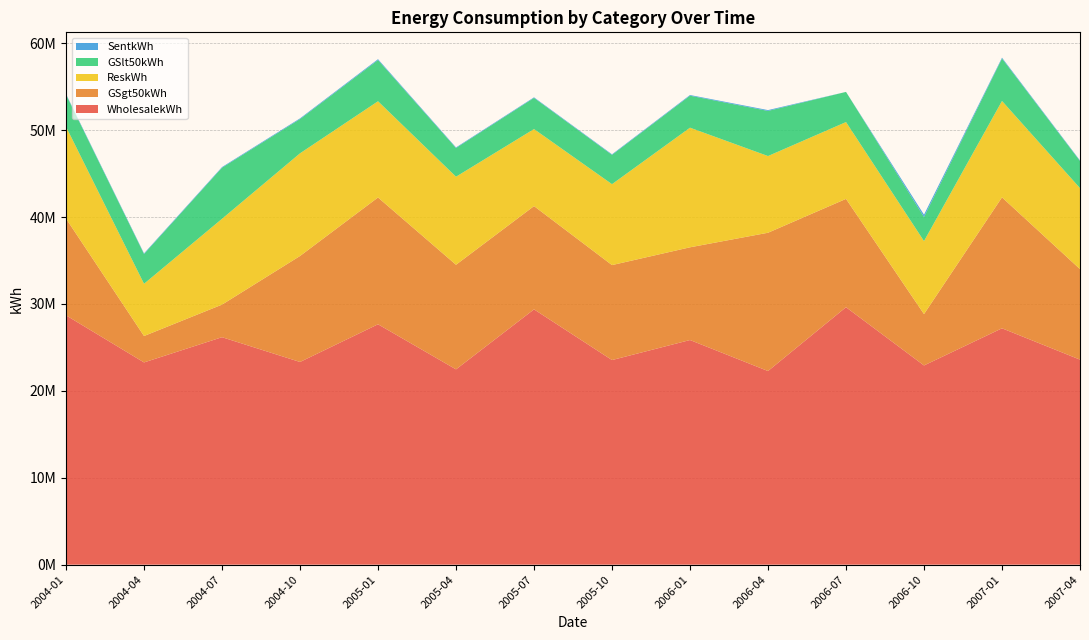

Reading left to right, list all the values displayed in this chart.

WholesalekWh: 2004-01=28693640.5	2004-04=23274372.1	2004-07=26178025.3	2004-10=23326241.9	2005-01=27664602.7	2005-04=22475955.9	2005-07=29382212.7	2005-10=23546882.8	2006-01=25852276.9	2006-04=22283329.6	2006-07=29630152.7	2006-10=22925914.9	2007-01=27202240.4	2007-04=23595534.1
ReskWh: 2004-01=10573467.8	2004-04=6009298.8	2004-07=9876509.3	2004-10=11816412.9	2005-01=11073605.6	2005-04=10133602.6	2005-07=8864774.8	2005-10=9312483.9	2006-01=13765858.9	2006-04=8826424.1	2006-07=8840656.0	2006-10=8400039.7	2007-01=11091777.1	2007-04=9317644.7
GSlt50kWh: 2004-01=3680938.5	2004-04=3428701.9	2004-07=5881352.7	2004-10=3941166.4	2005-01=4742760.4	2005-04=3302299.5	2005-07=3587203.7	2005-10=3370696.4	2006-01=3682903.4	2006-04=5193261.4	2006-07=3470433.3	2006-10=2768515.1	2007-01=4883618.8	2007-04=3122867.8
GSgt50kWh: 2004-01=11135071.4	2004-04=3040258.5	2004-07=3750151.5	2004-10=12197451.9	2005-01=14593634.0	2005-04=12038165.3	2005-07=11884408.2	2005-10=10930001.9	2006-01=10671370.5	2006-04=15915661.0	2006-07=12466298.8	2006-10=5912753.3	2007-01=15071299.4	2007-04=10419412.9
SentkWh: 2004-01=78749.8	2004-04=72784.3	2004-07=72784.3	2004-10=81262.9	2005-01=99232.2	2005-04=68616.2	2005-07=64690.8	2005-10=66130.3	2006-01=77256.1	2006-04=95935.8	2006-07=692.6	2006-10=268492.0	2007-01=97549.0	2007-04=62714.3